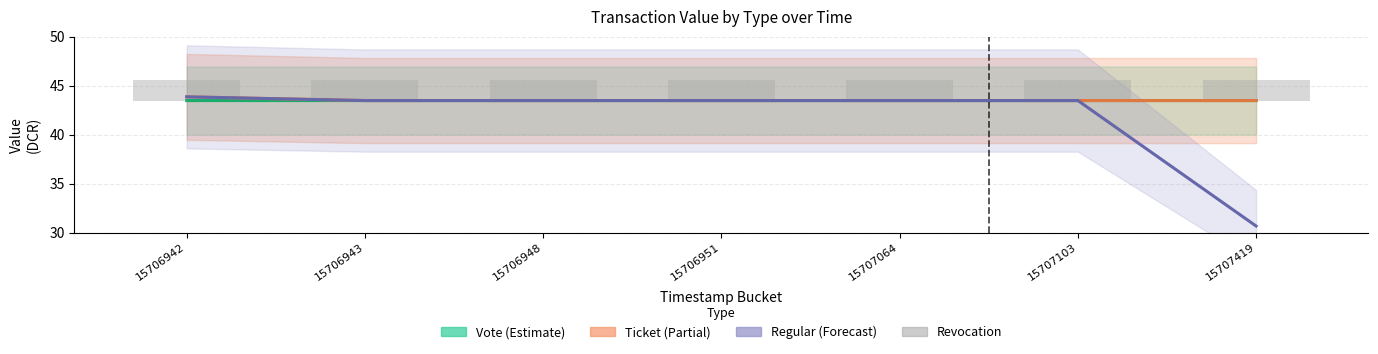

Reading left to right, transcribe all the data shown in this chart.

Vote (Estimate): 43.5	43.5	43.5	43.5	43.5	43.5	43.5
Ticket (Partial): 43.9	43.5	43.5	43.5	43.5	43.5	43.5
Regular (Forecast): 43.9	43.5	43.5	43.5	43.5	43.5	30.7
Revocation: 2.2	2.2	2.2	2.2	2.2	2.2	2.2